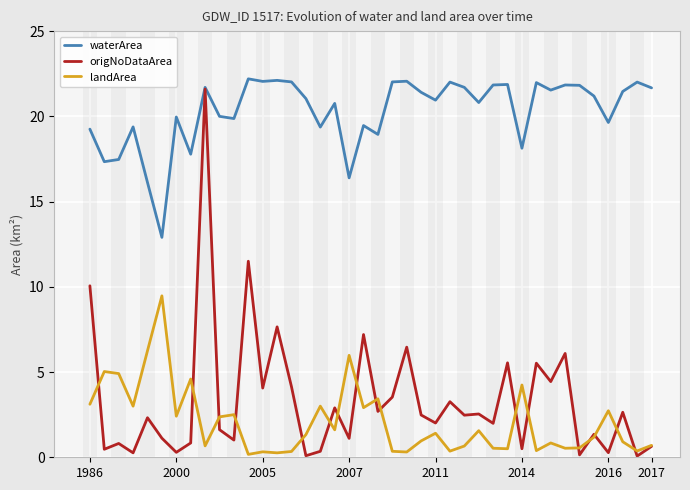

Reading right to left, extract all data points from this chart.

waterArea: 21.7	22.0	21.5	19.6	21.2	21.8	21.8	21.5	22.0	18.1	21.9	21.8	20.8	21.7	22.0	20.9	21.4	22.1	22.0	18.9	19.5	16.4	20.8	19.4	21.0	22.0	22.1	22.1	22.2	19.9	20.0	21.7	17.8	20.0	12.9	16.1	19.4	17.5	17.3	19.2
origNoDataArea: 0.6	0.1	2.6	0.3	1.4	0.1	6.1	4.4	5.5	0.5	5.5	2.0	2.5	2.5	3.3	2.0	2.5	6.5	3.5	2.7	7.2	1.1	2.9	0.3	0.1	4.1	7.7	4.1	11.5	1.0	1.6	21.6	0.8	0.3	1.1	2.3	0.3	0.8	0.5	10.1
landArea: 0.7	0.4	0.9	2.7	1.2	0.6	0.5	0.8	0.4	4.2	0.5	0.5	1.6	0.7	0.4	1.4	1.0	0.3	0.3	3.4	2.9	6.0	1.6	3.0	1.3	0.3	0.3	0.3	0.2	2.5	2.4	0.7	4.6	2.4	9.5	6.2	3.0	4.9	5.0	3.1